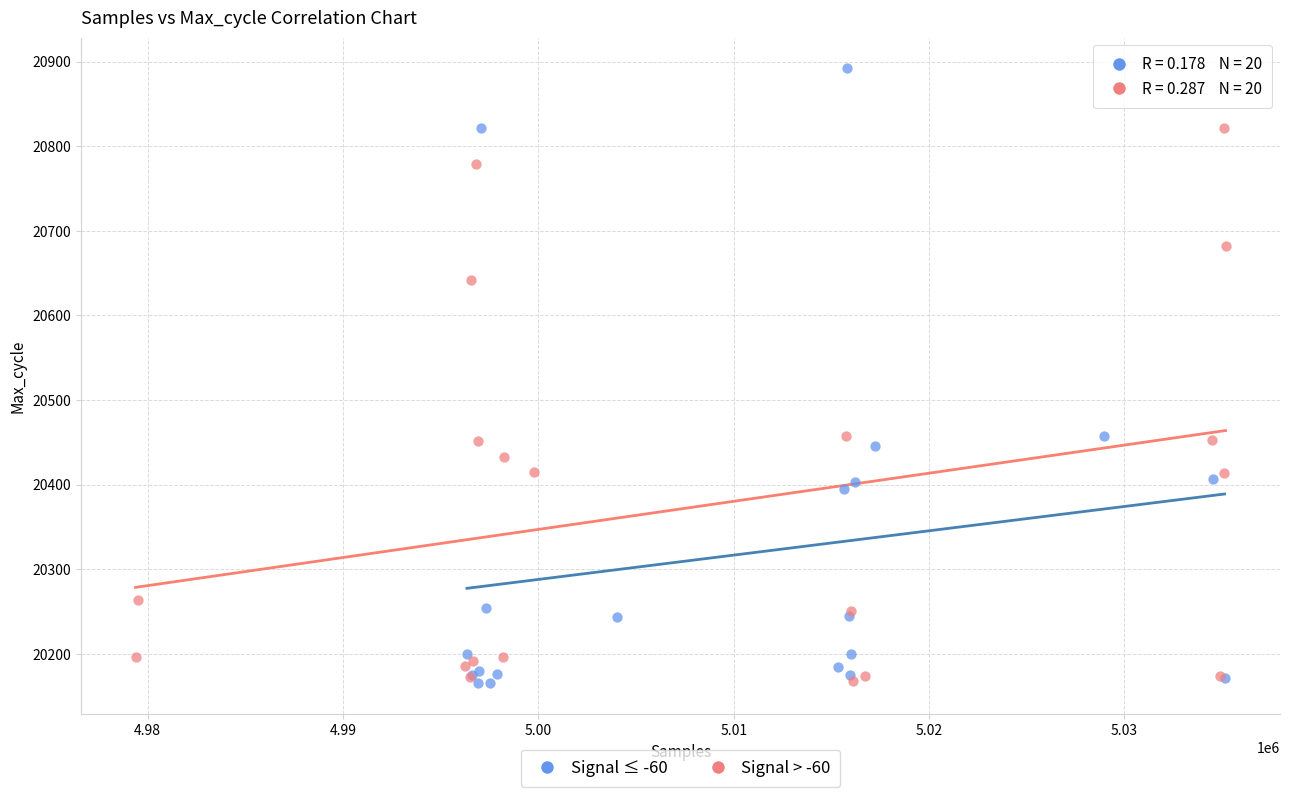

Which series contains the highest Y value?

Signal ≤ -60